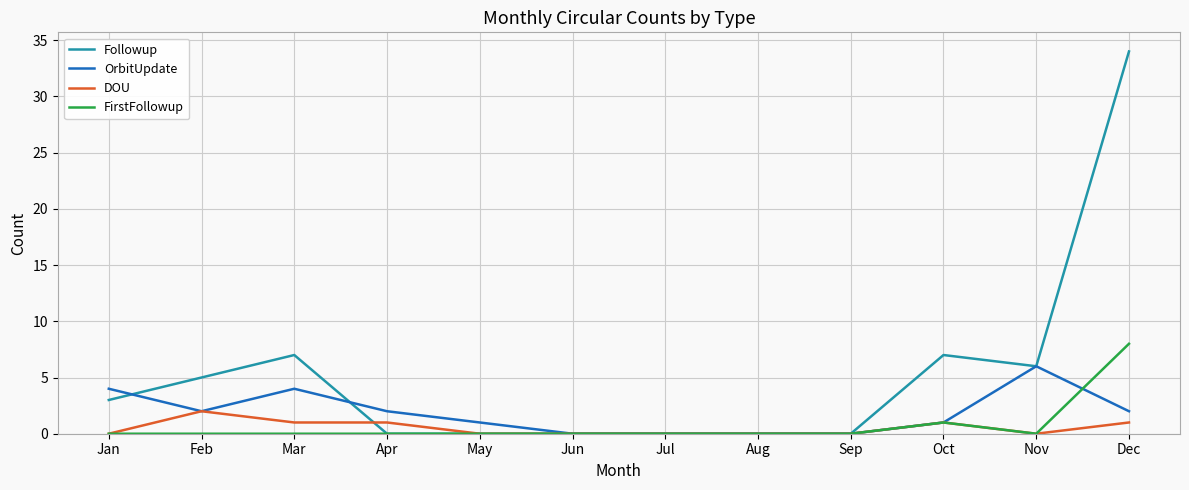

Which series has the largest total across all categories?

Followup